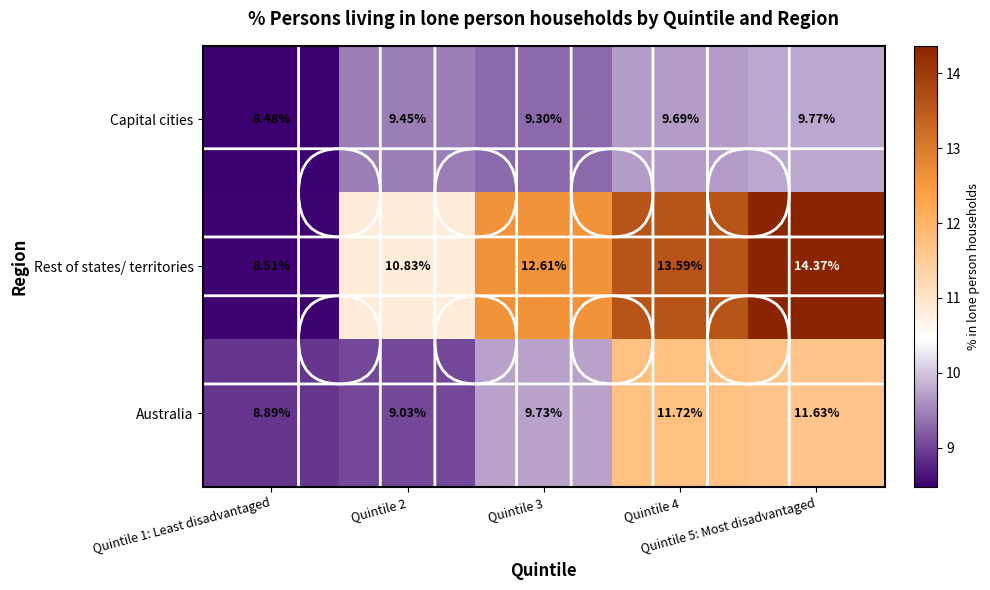

What is the difference between the highest and lowest values at Quintile 1: Least disadvantaged?

0.4